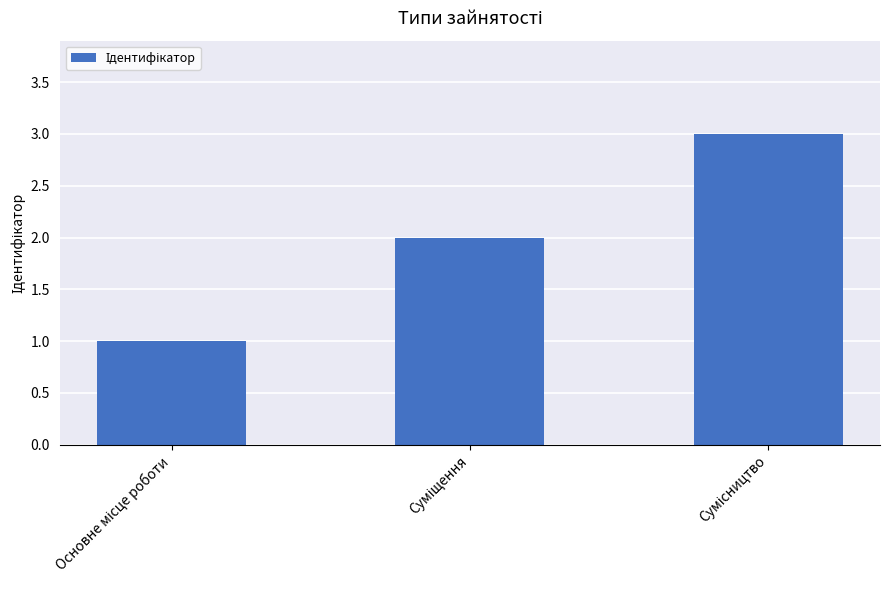

What is the greatest value displayed?

3